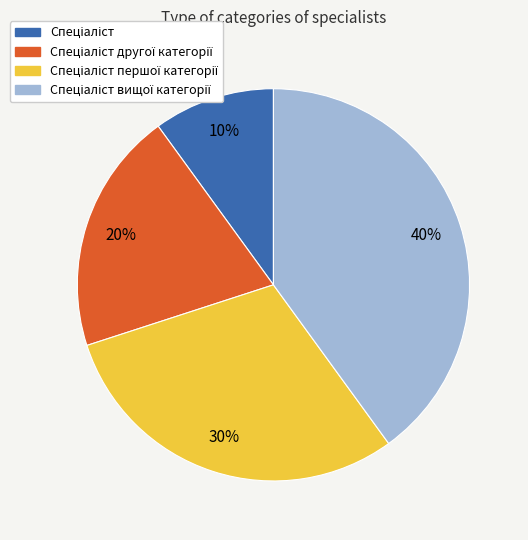

Is there any slice that represents more than half of the pie?

No